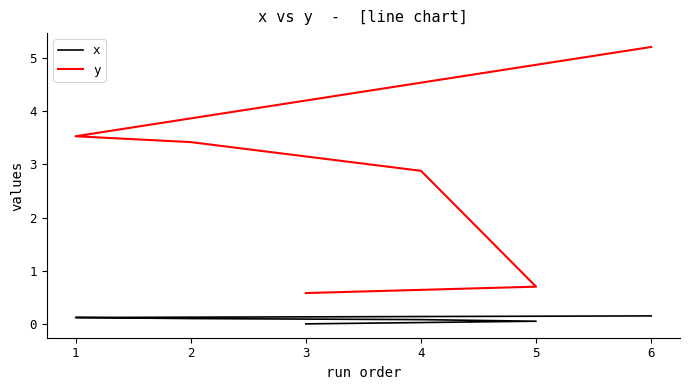

What is the maximum value shown in the chart?

5.2